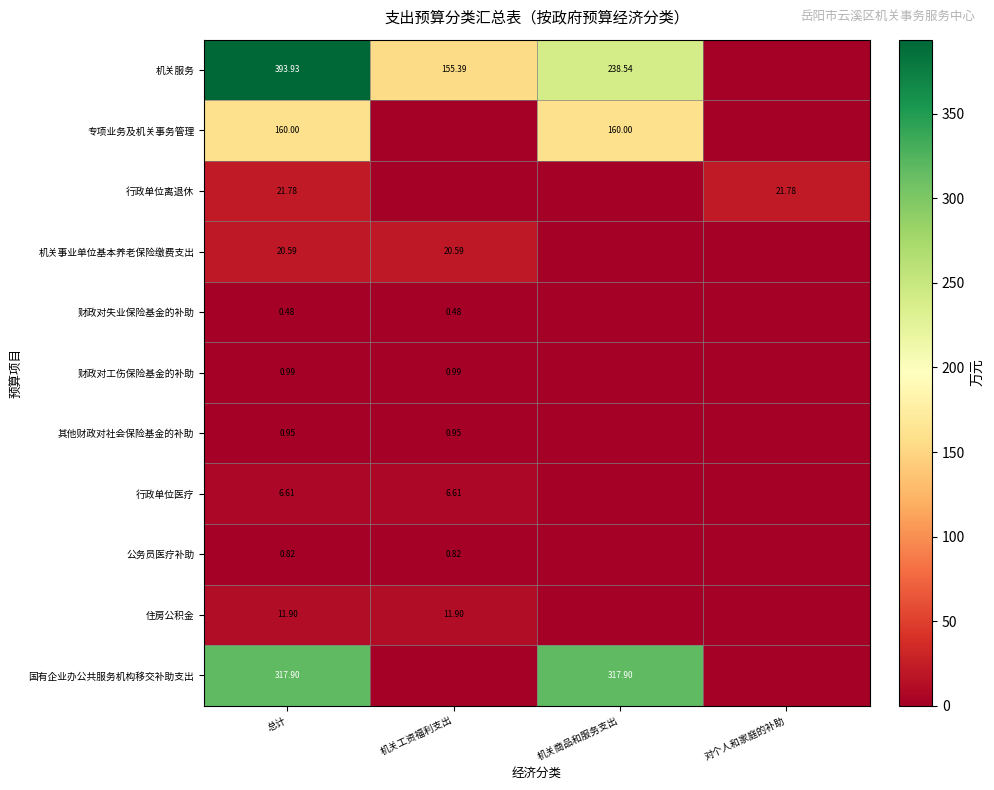

Is the value of 行政单位离退休 at 对个人和家庭的补助 greater than the value of 机关服务 at 机关工资福利支出?

No